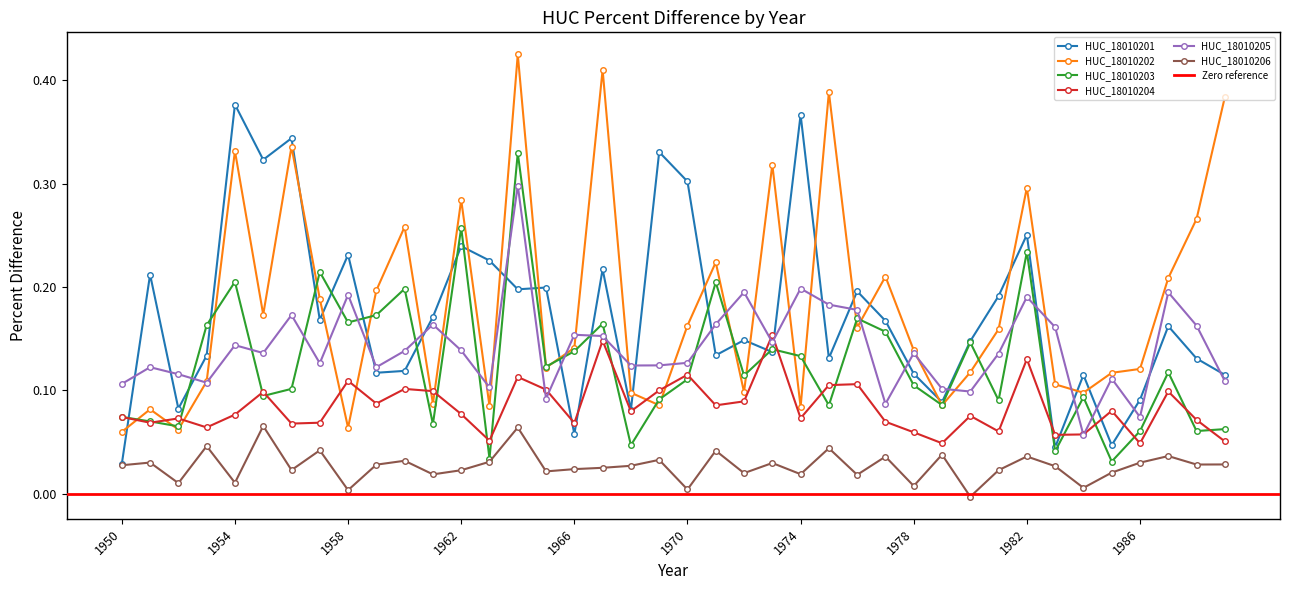

Which series has the widest spread of values?

HUC_18010202